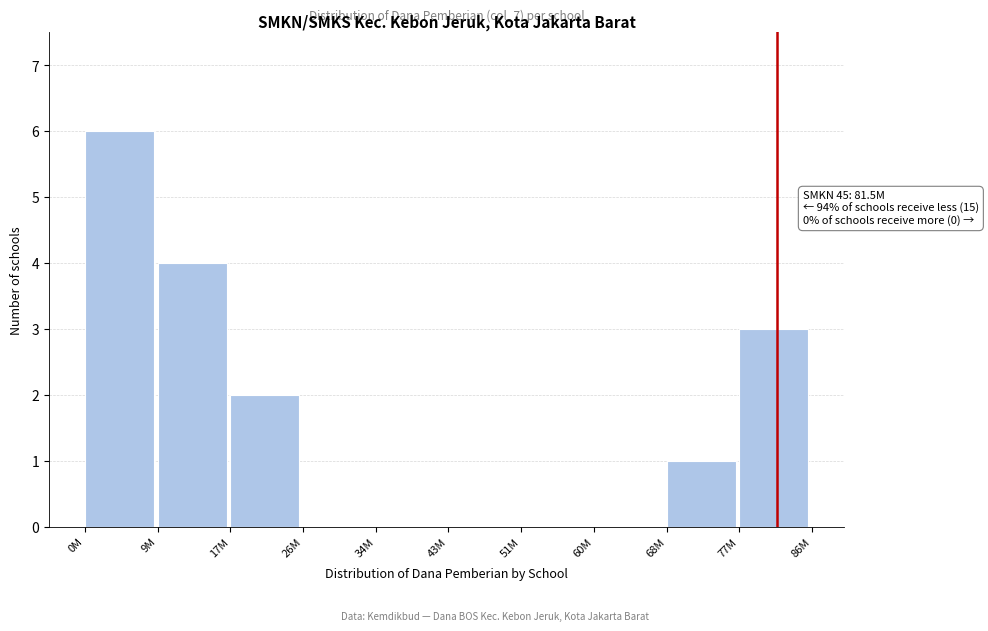

Reading right to left, what are all the values shown in this chart?

77M=3	68M=1	60M=0	51M=0	43M=0	34M=0	26M=0	17M=2	9M=4	0M=6